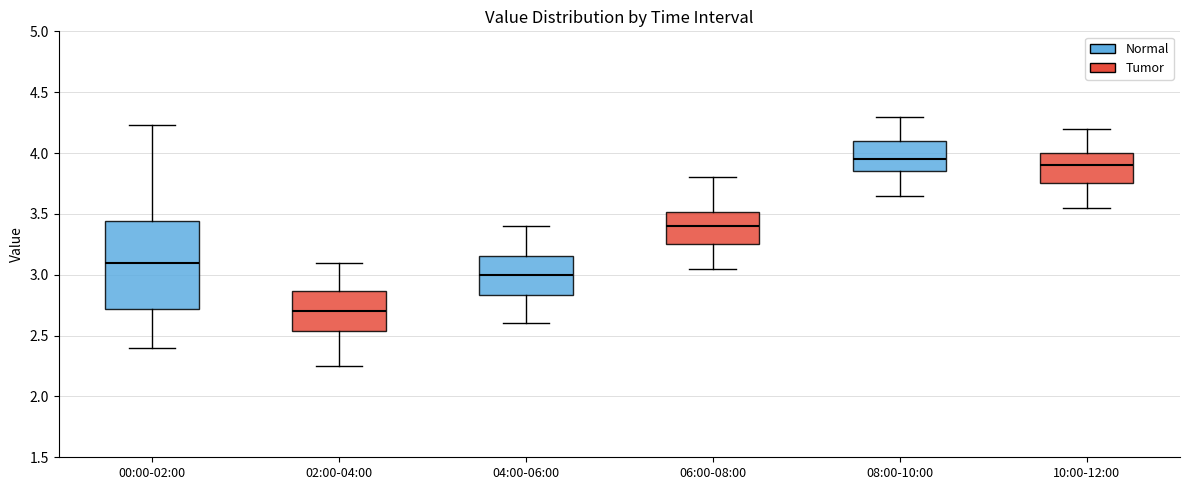

Reading left to right, transcribe this box plot: for each box, give where its median line is, the range the box spans, and where its two whiskers end, as read against the y-axis. The values are not printed on the chart, so give them approximately, as read against the axis.

00:00-02:00: median 3.10, box 2.70 to 3.45, whiskers 2.40 to 4.25
02:00-04:00: median 2.70, box 2.55 to 2.85, whiskers 2.25 to 3.10
04:00-06:00: median 3.00, box 2.85 to 3.15, whiskers 2.60 to 3.40
06:00-08:00: median 3.40, box 3.25 to 3.50, whiskers 3.05 to 3.80
08:00-10:00: median 3.95, box 3.85 to 4.10, whiskers 3.65 to 4.30
10:00-12:00: median 3.90, box 3.75 to 4.00, whiskers 3.55 to 4.20